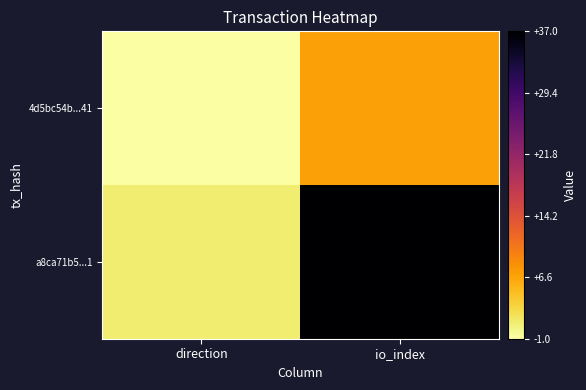

At how many categories does at least one series exceed 35?

1